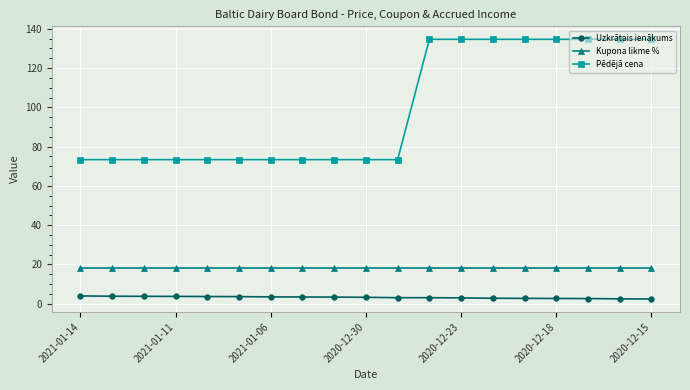

What is the greatest value displayed?

134.7